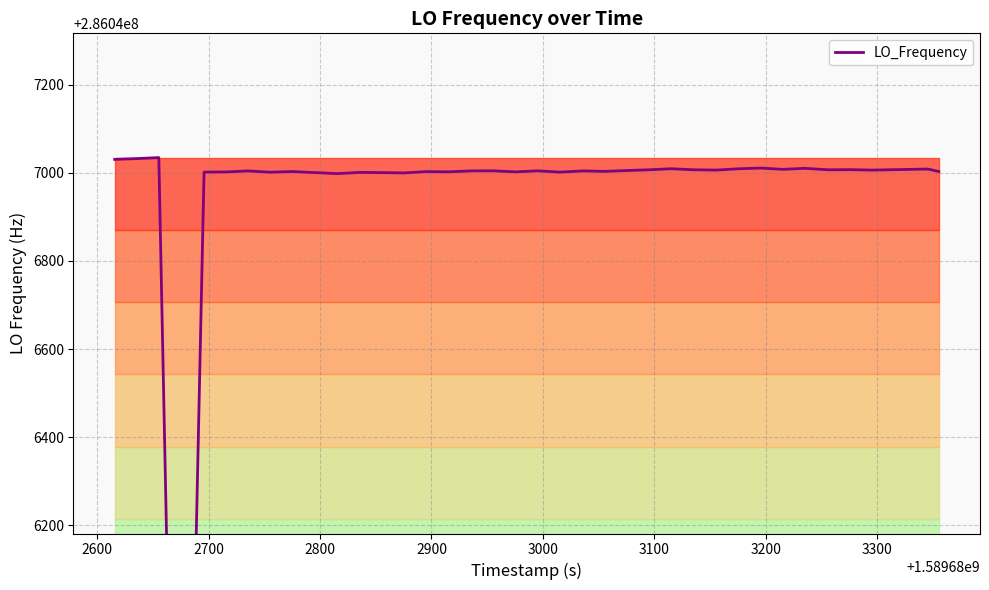

What is the greatest value displayed?

286047034.5